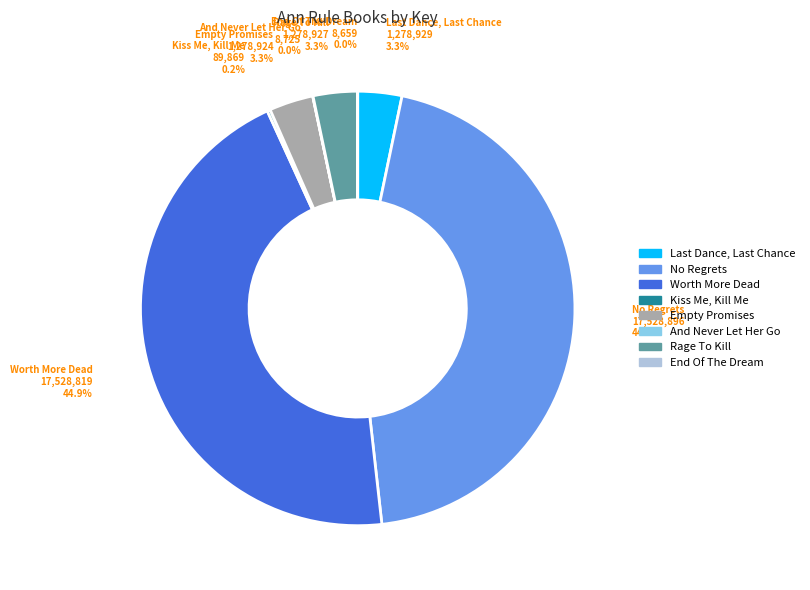

Does Rage To Kill represent more than half of the total?

No